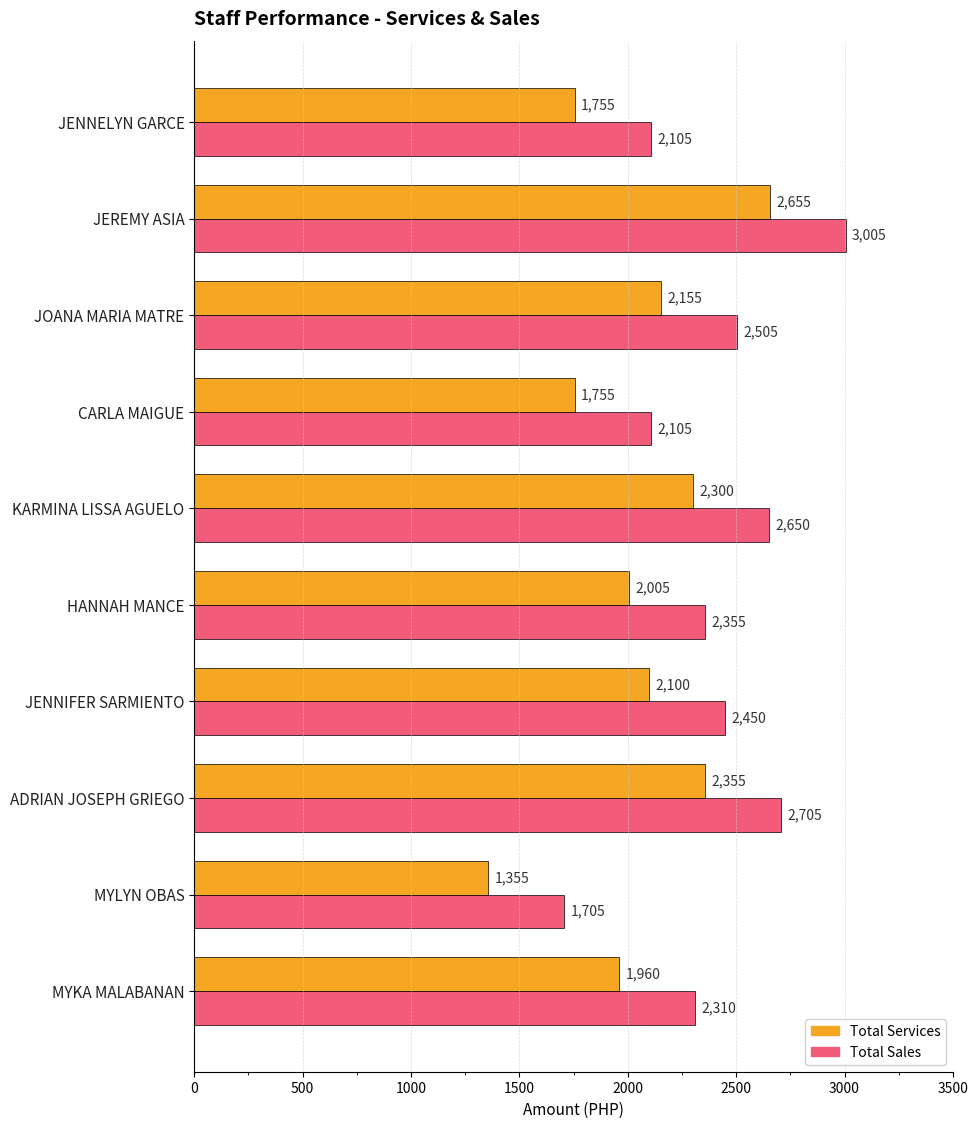

What is the lowest value of the Total Sales series?

1705